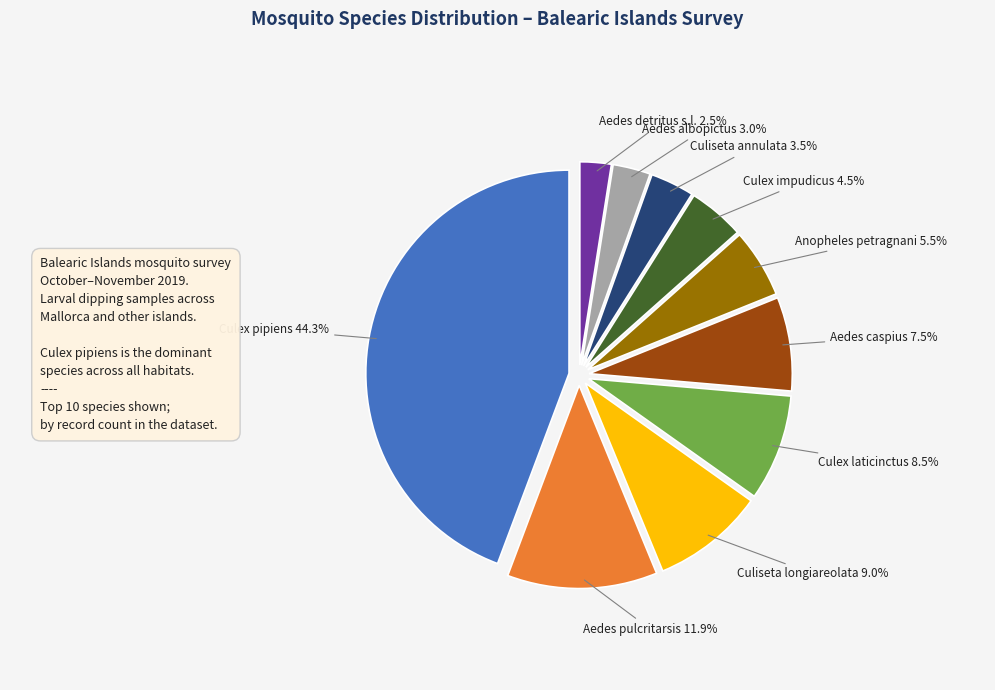

To the nearest percent, what is the difference between the largest and smallest slice percentages?

42%